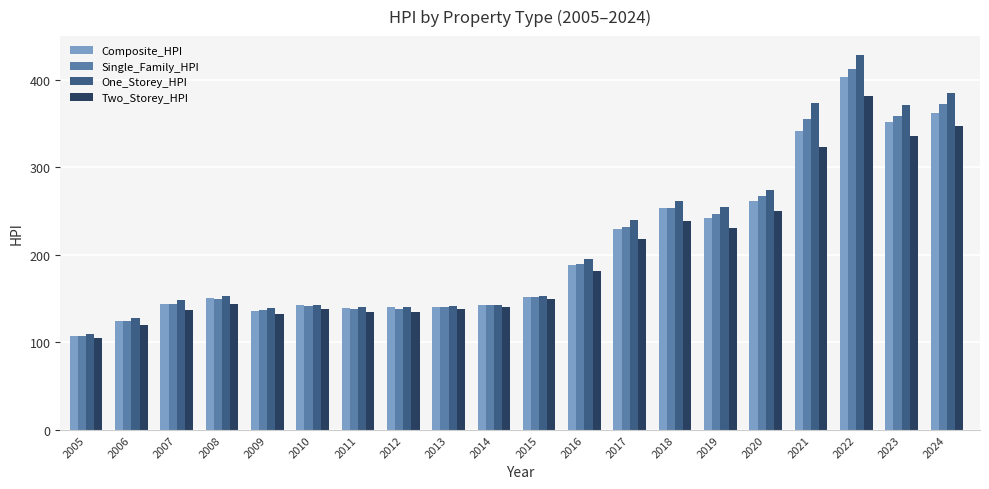

Does the chart contain any negative values?

No